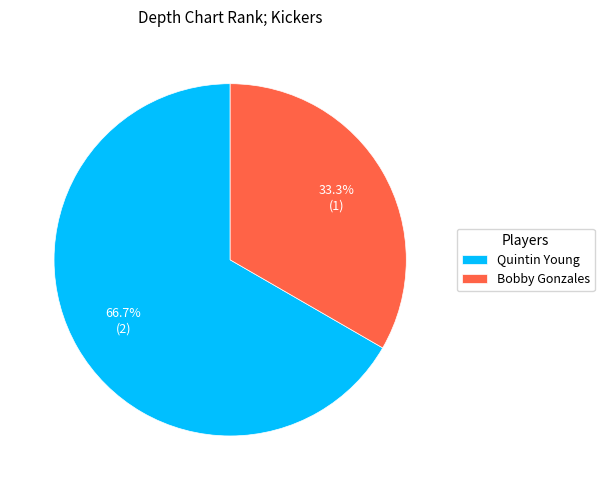

Is the sum of Bobby Gonzales and Quintin Young greater than half?

Yes